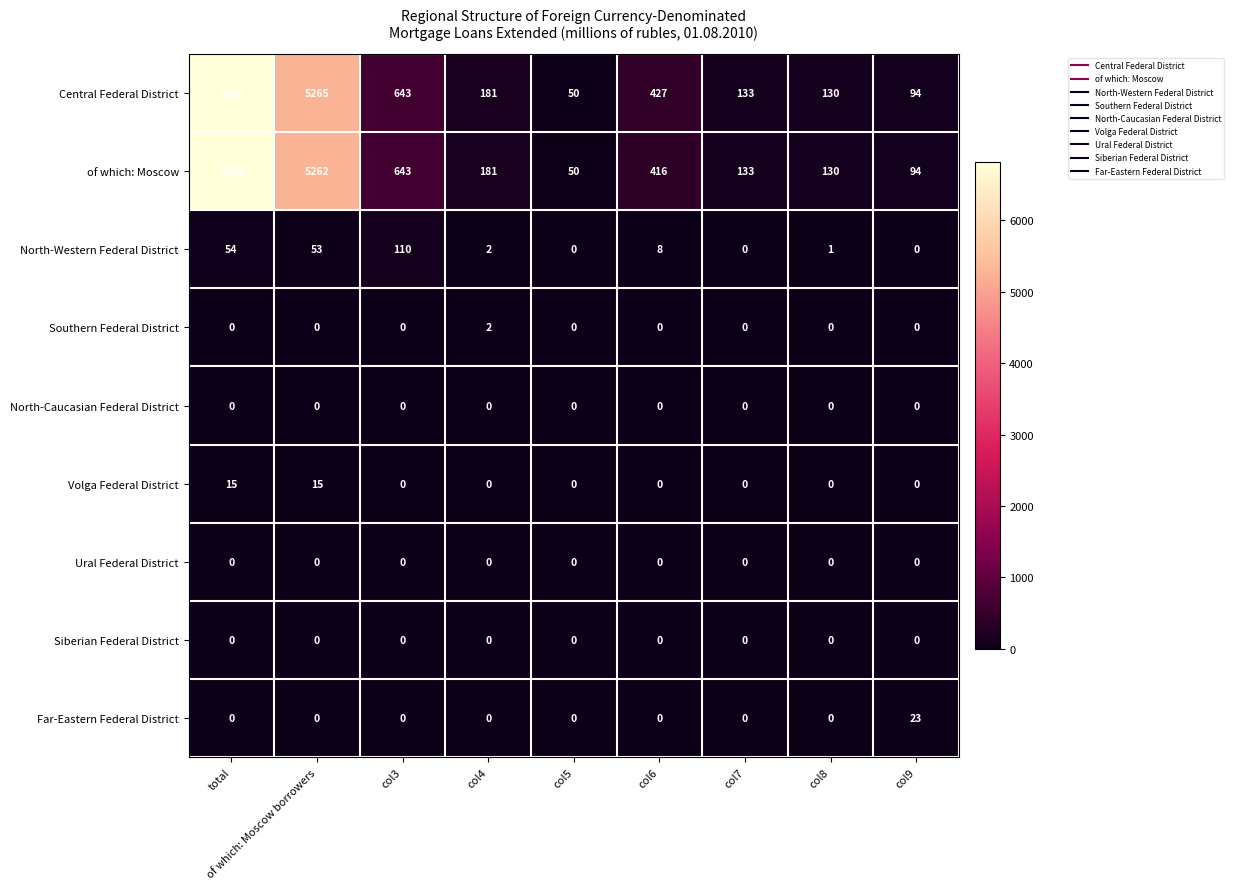

How many categories are shown in the chart?

9